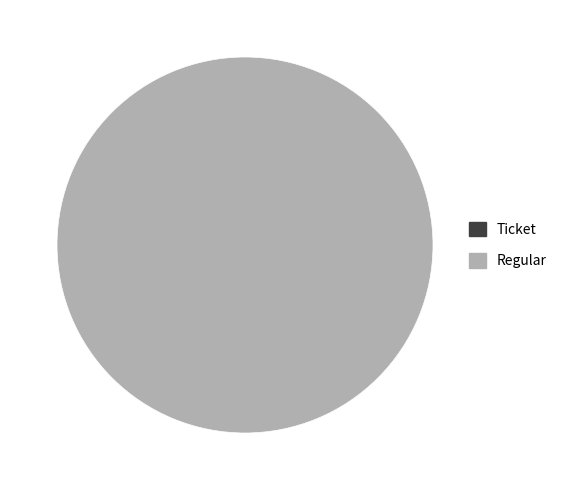

Between Regular and Ticket, which is larger?

Regular